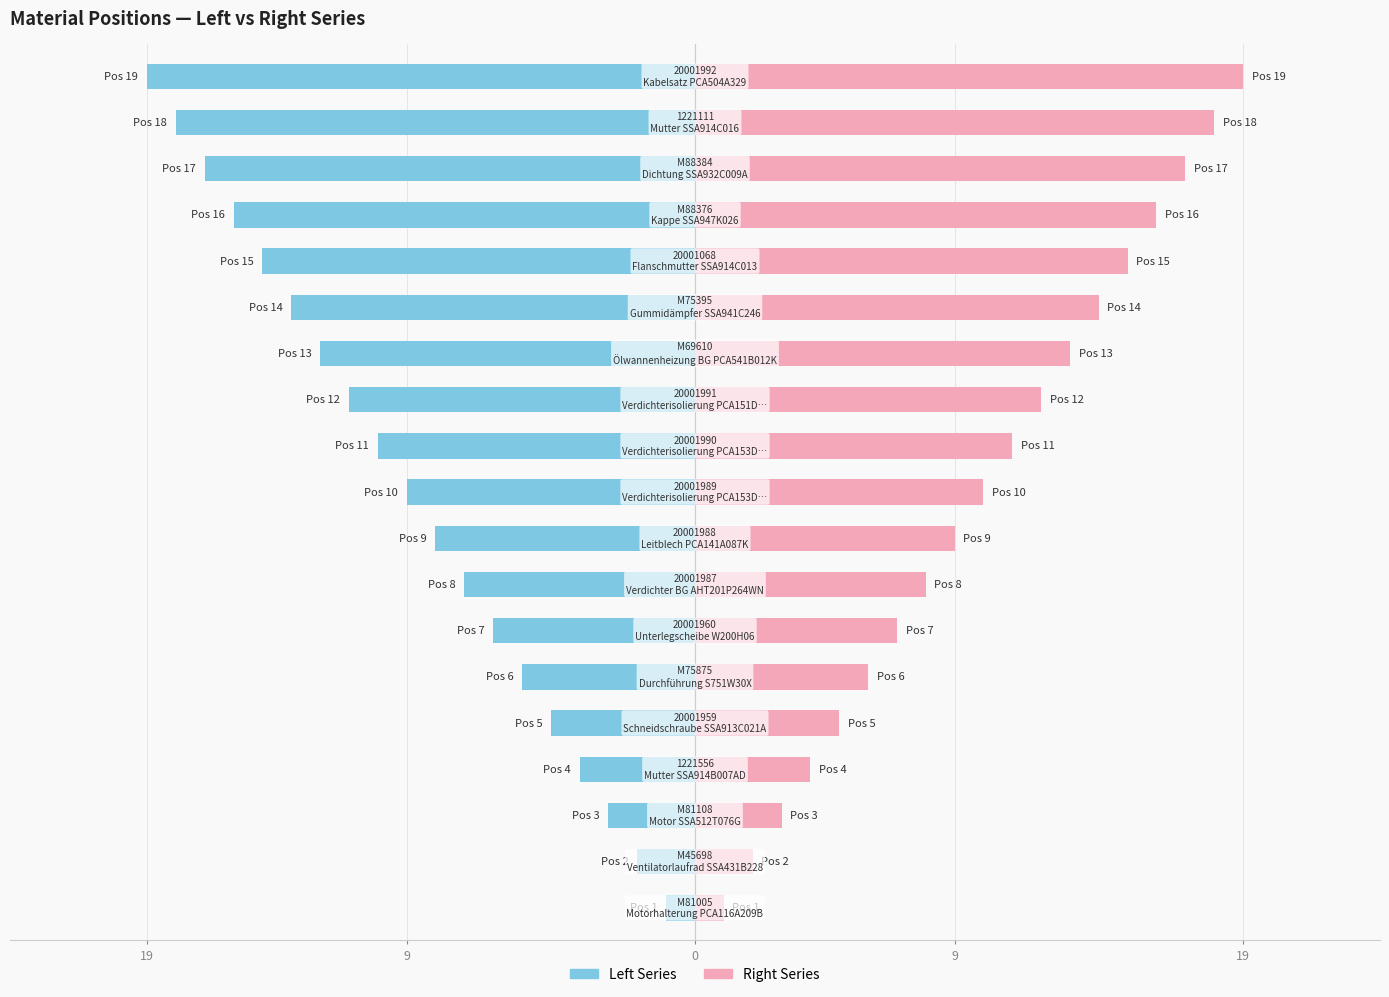

Is the value of Left Series at 6 greater than the value of Right Series at 12?

No